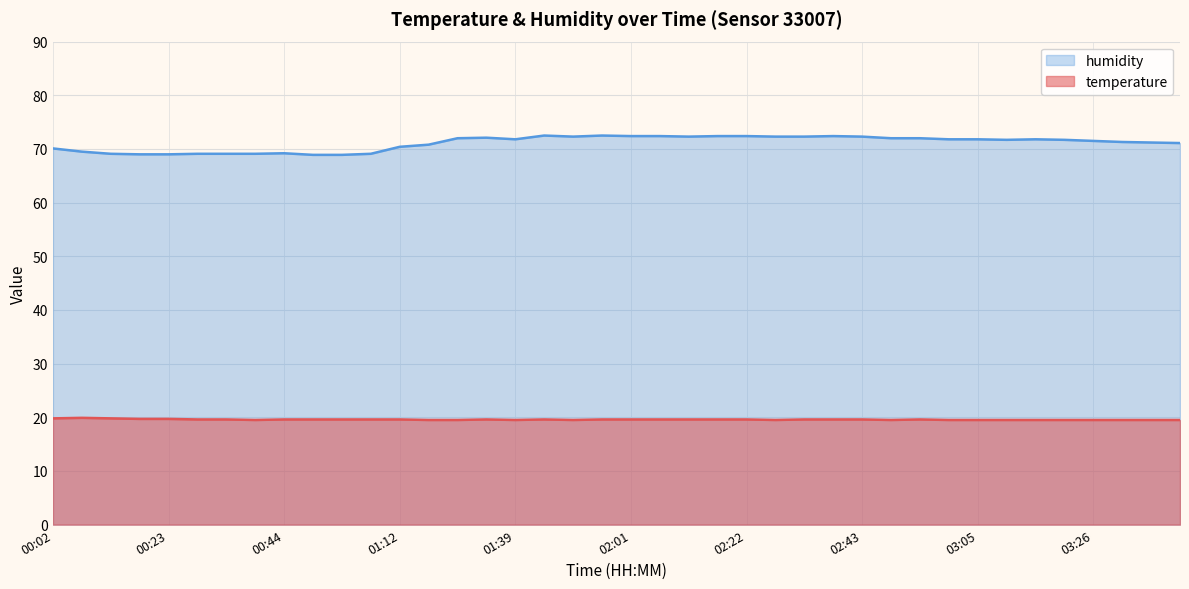

At which label does humidity first exceed 71?

01:28